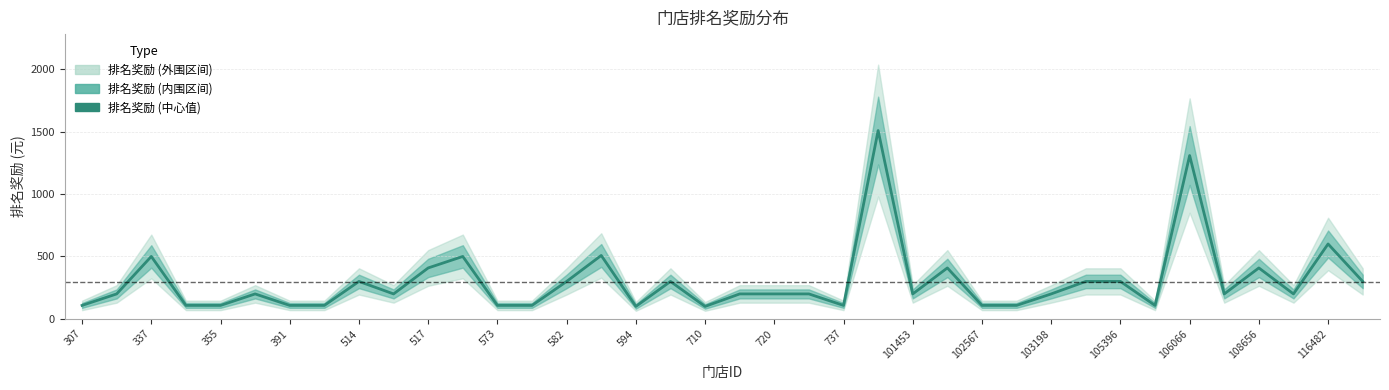

What is the value of the 22nd point from the left?

200